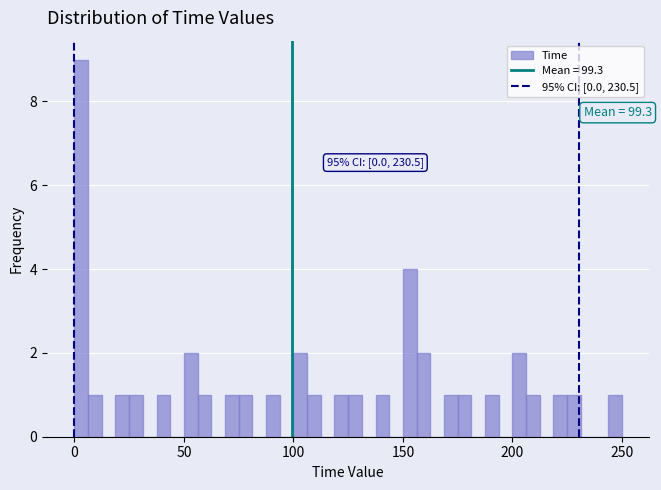

Around what value on the x-axis is the tallest bar? Give the approximate position of its centre, as read against the axis.

5